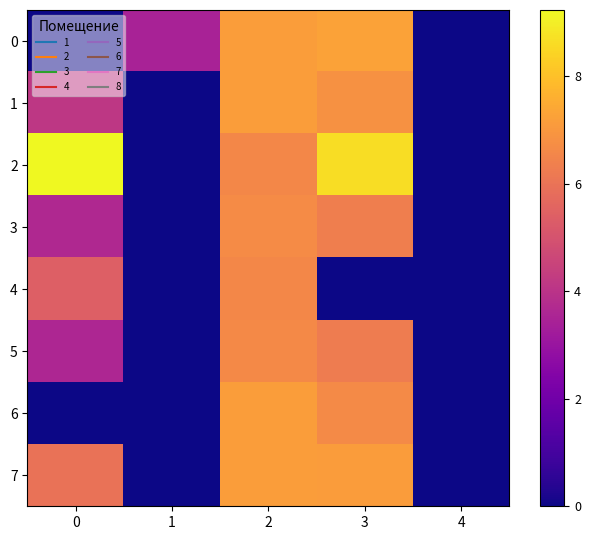

Reading left to right, what are all the values shown in this chart?

0: 0=0.0	1=3.5	2=7.1	3=7.3	4=0.0
1: 0=4.1	1=0.0	2=7.2	3=6.8	4=0.0
2: 0=9.2	1=0.0	2=6.6	3=8.6	4=0.0
3: 0=3.6	1=0.0	2=6.7	3=6.3	4=0.0
4: 0=5.4	1=0.0	2=6.6	3=0.0	4=0.0
5: 0=3.6	1=0.0	2=6.6	3=6.3	4=0.0
6: 0=0.0	1=0.0	2=7.2	3=6.7	4=0.0
7: 0=6.0	1=0.0	2=7.2	3=7.1	4=0.0